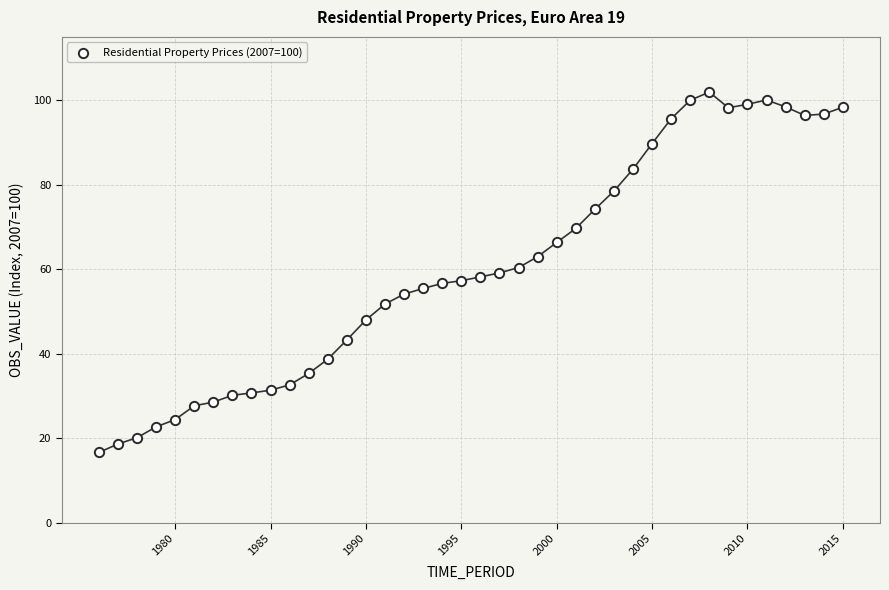

What is the range of X values (max minus min)?

39.0